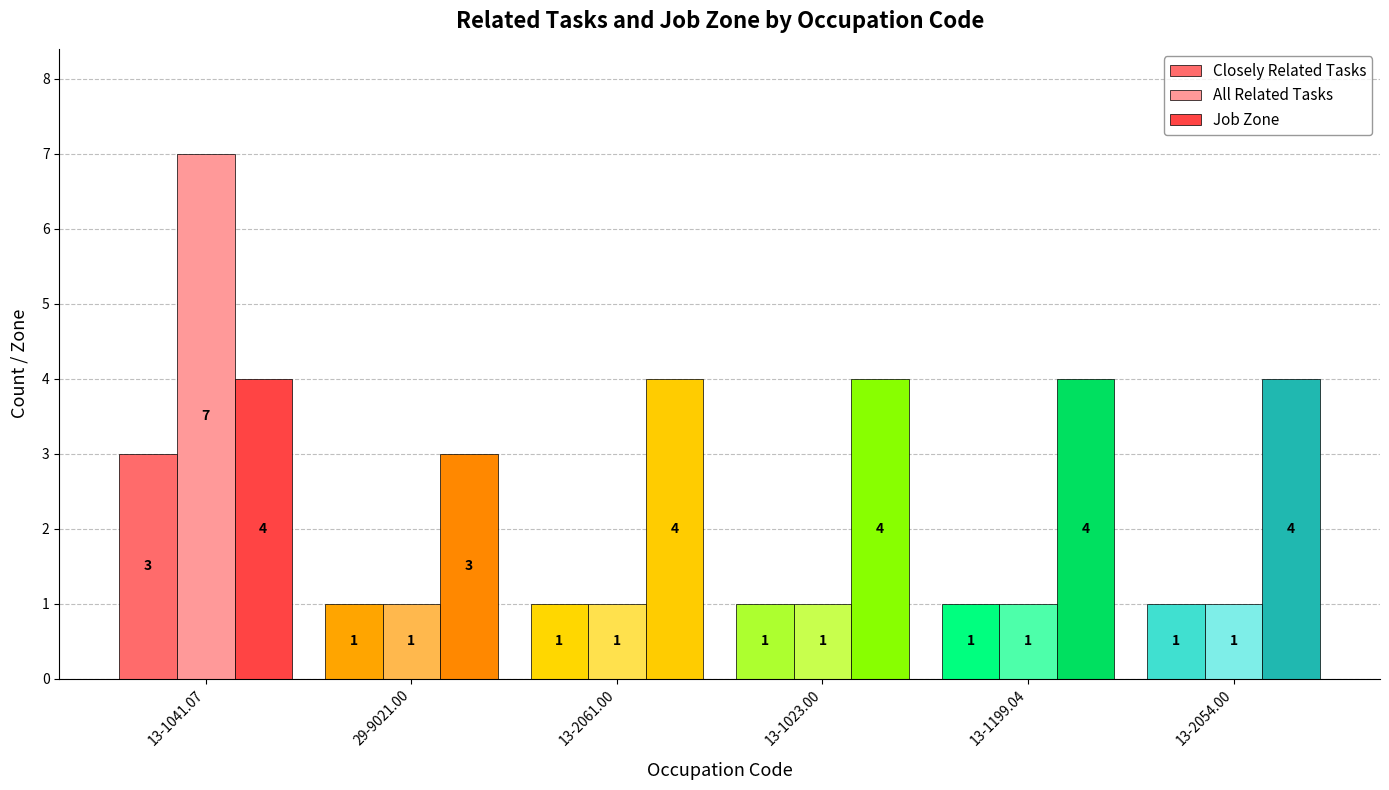

At which label does Closely Related Tasks reach its peak?

13-1041.07